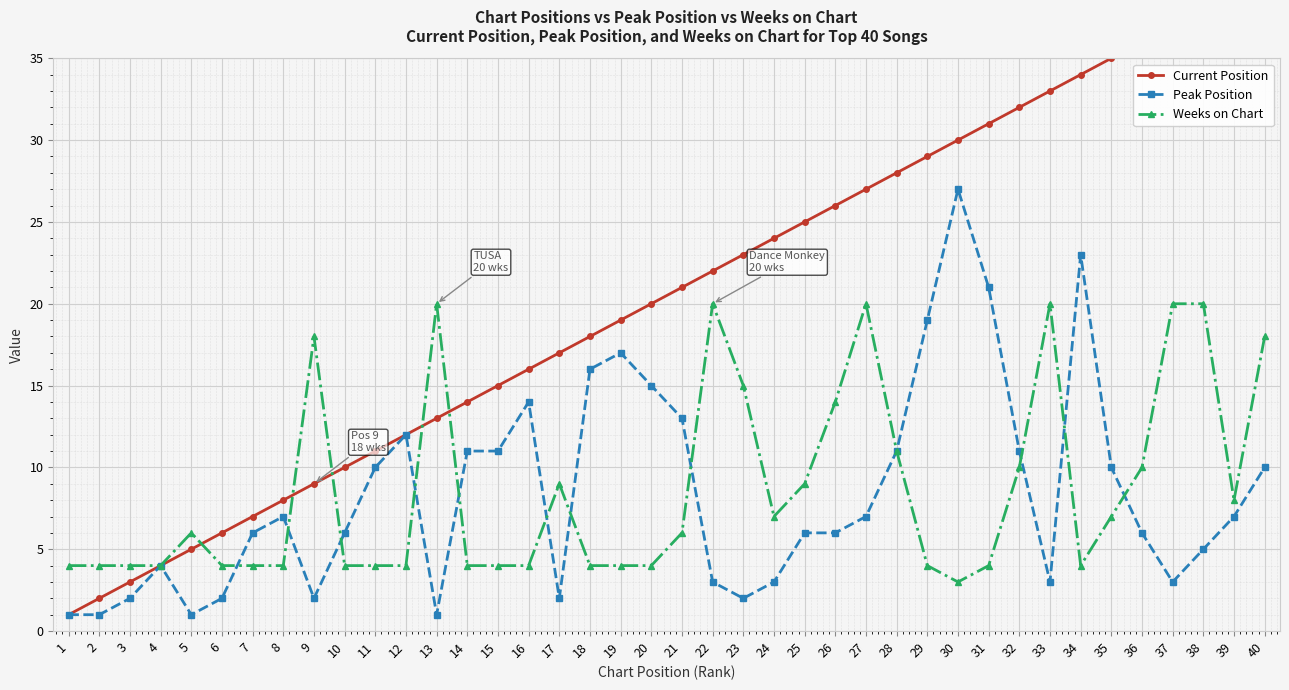

Reading right to left, list all the values displayed in this chart.

Current Position: 40	39	38	37	36	35	34	33	32	31	30	29	28	27	26	25	24	23	22	21	20	19	18	17	16	15	14	13	12	11	10	9	8	7	6	5	4	3	2	1
Peak Position: 10	7	5	3	6	10	23	3	11	21	27	19	11	7	6	6	3	2	3	13	15	17	16	2	14	11	11	1	12	10	6	2	7	6	2	1	4	2	1	1
Weeks on Chart: 18	8	20	20	10	7	4	20	10	4	3	4	11	20	14	9	7	15	20	6	4	4	4	9	4	4	4	20	4	4	4	18	4	4	4	6	4	4	4	4